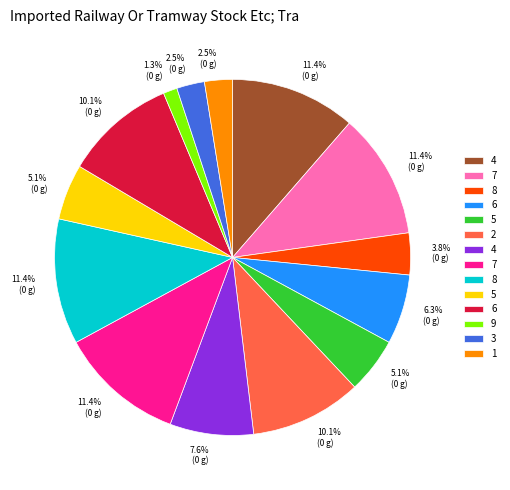

How many segments does this pie chart have?

14